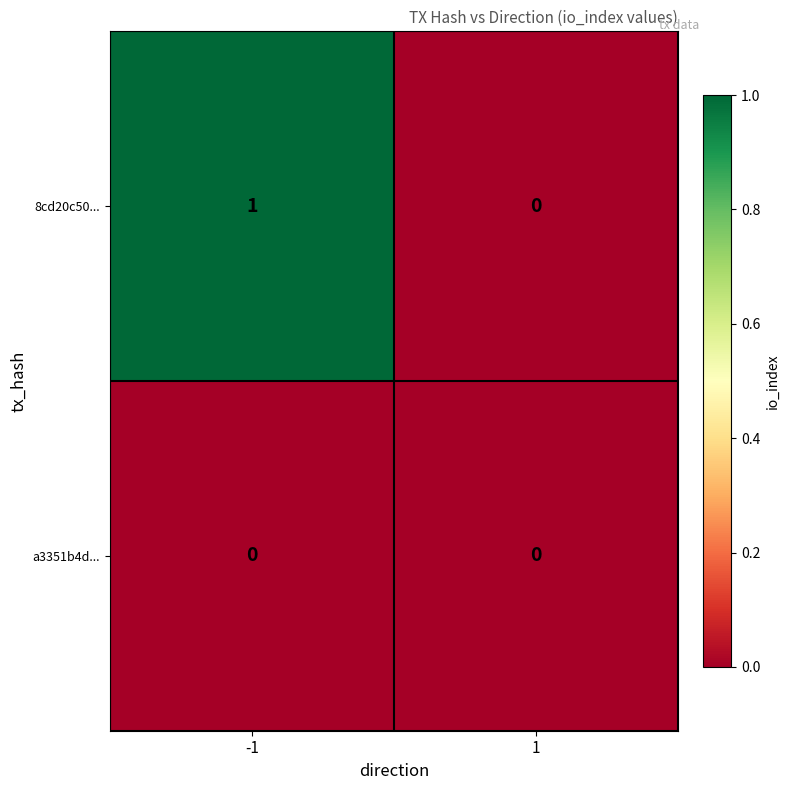

Rank the series by their average value, from highest to lowest.

8cd20c50..., a3351b4d...